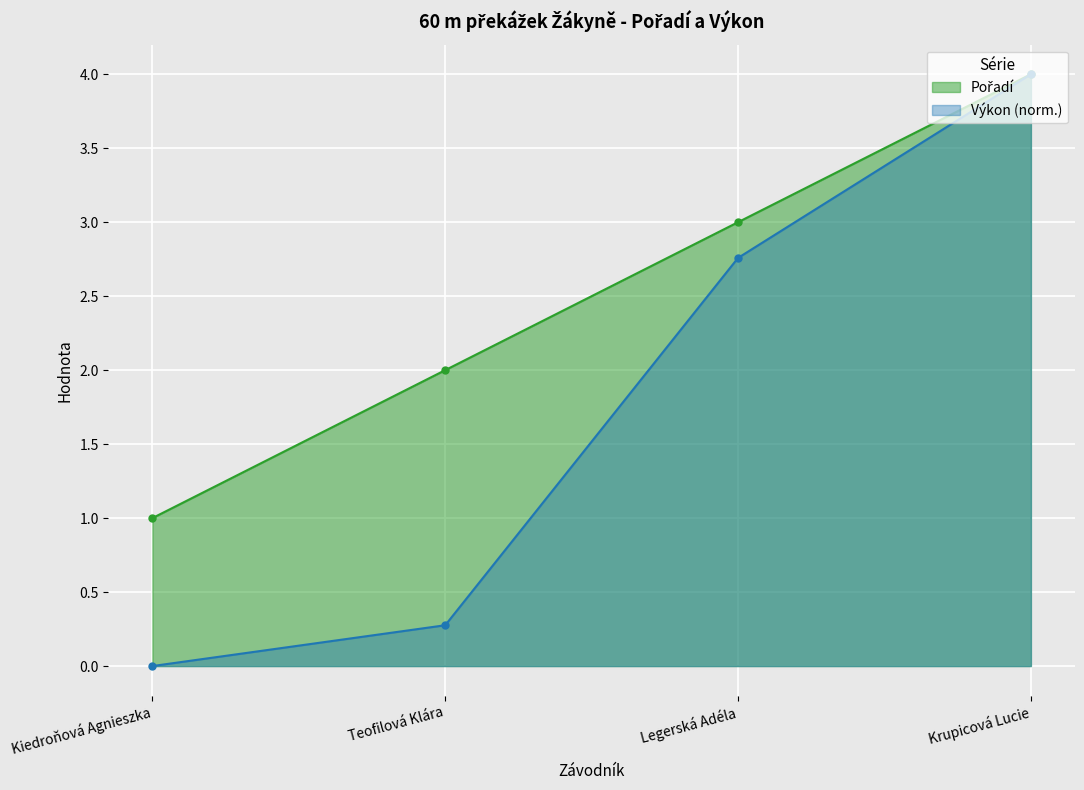

Rank the series at Teofilová Klára from highest to lowest value.

Pořadí, Výkon